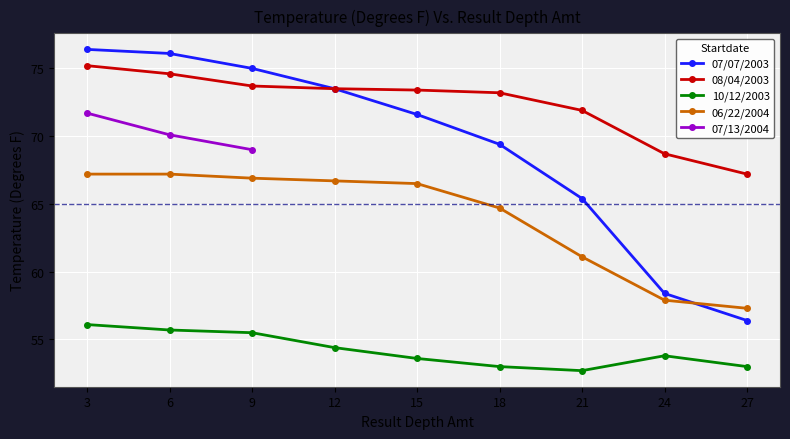

Rank the categories by 06/22/2004 value from highest to lowest.

3, 6, 9, 12, 15, 18, 21, 24, 27